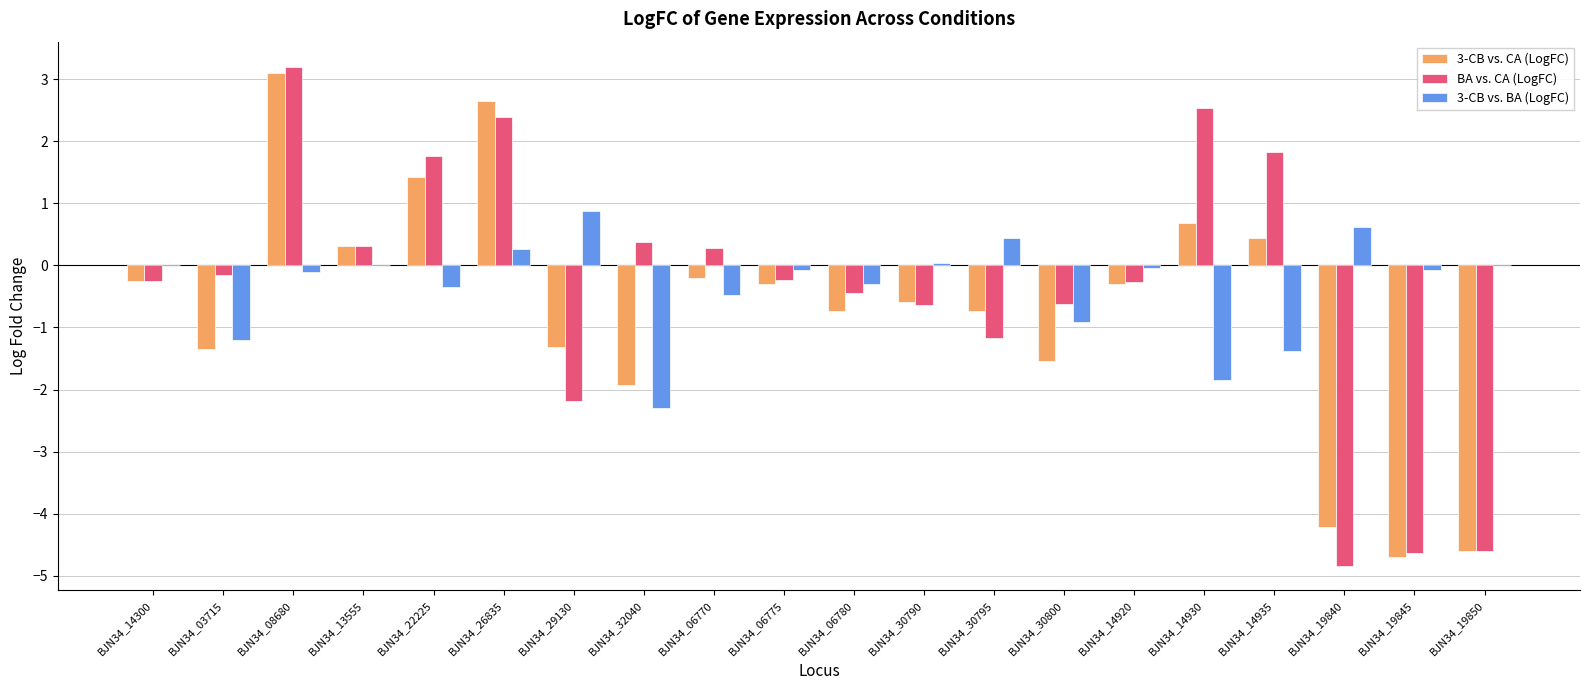

What is the sum of all BA vs. CA (LogFC) values?

-7.3